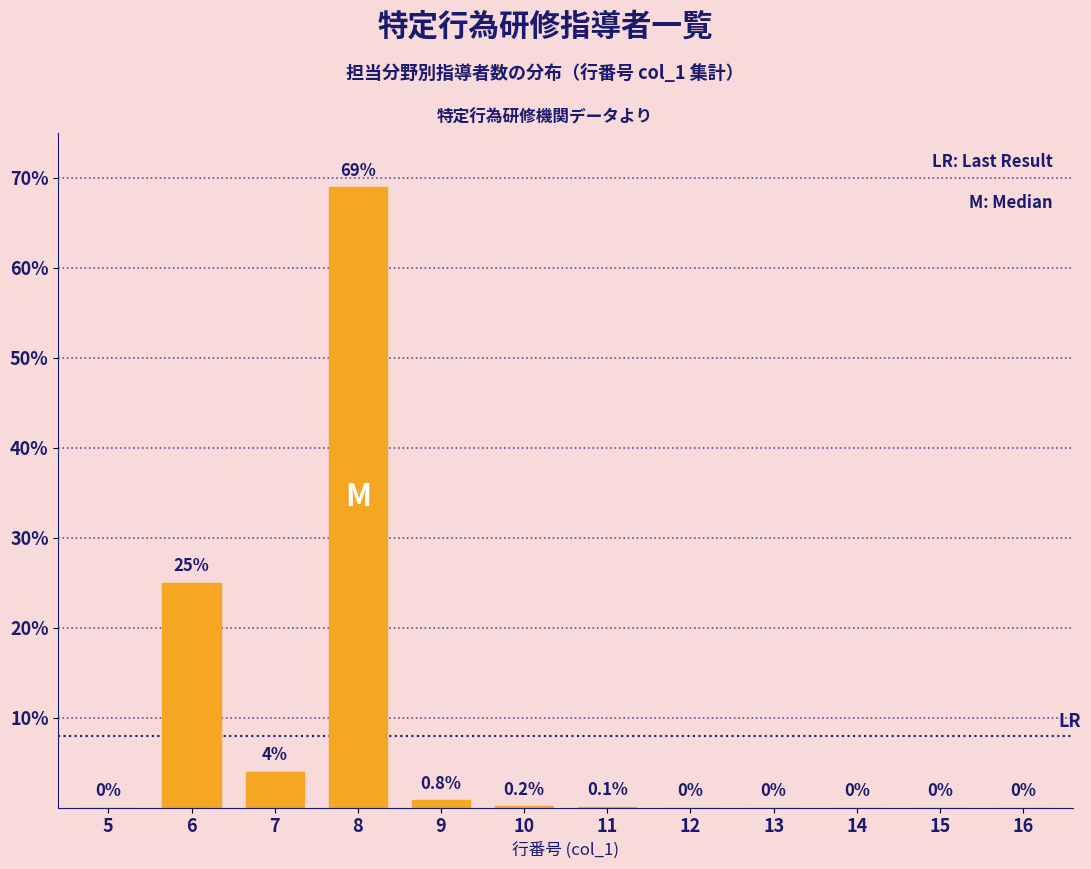

Reading left to right, extract all data points from this chart.

5=0.0	6=25.0	7=4.0	8=69.0	9=0.8	10=0.2	11=0.1	12=0.0	13=0.0	14=0.0	15=0.0	16=0.0